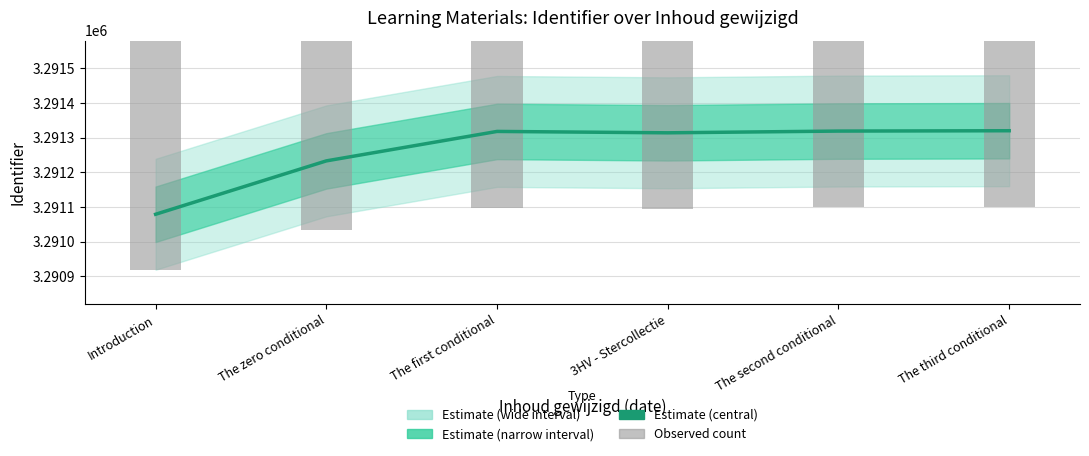

What is the average value of the Observed count series?

3291149.8